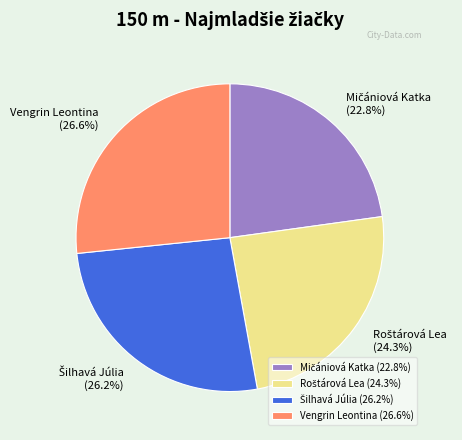

What portion of the pie excludes Vengrin Leontina (26.6%)?

73.4%